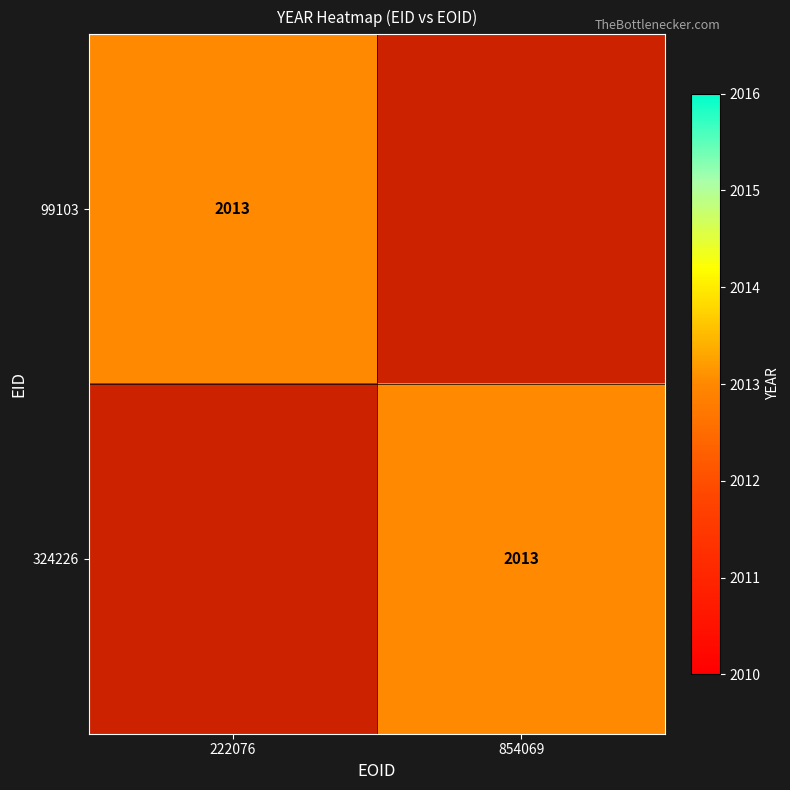

Rank the series by their maximum value, from highest to lowest.

99103, 324226